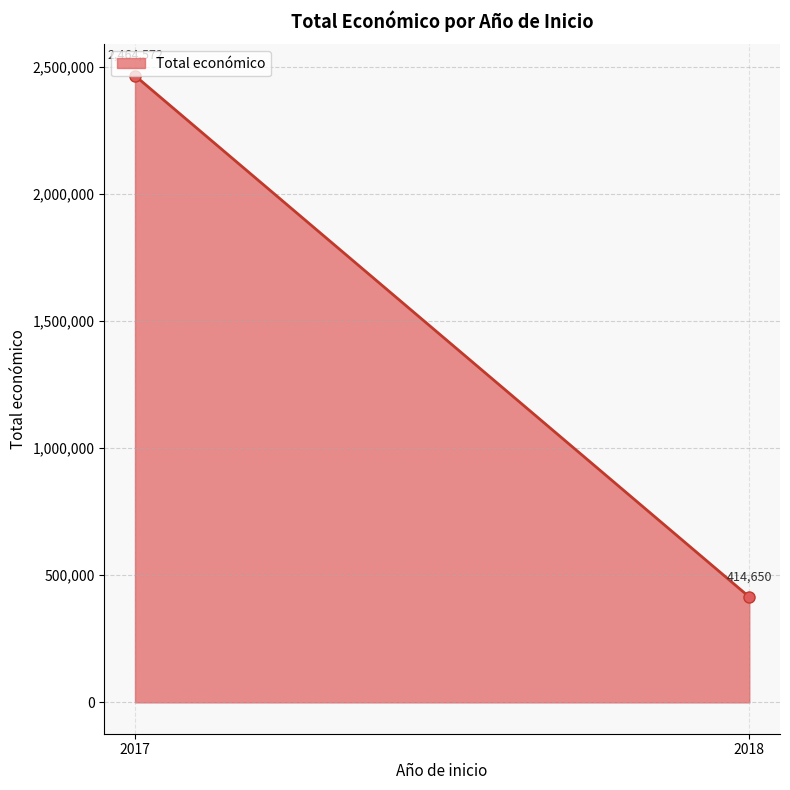

Rank the categories by value from highest to lowest.

2017, 2018